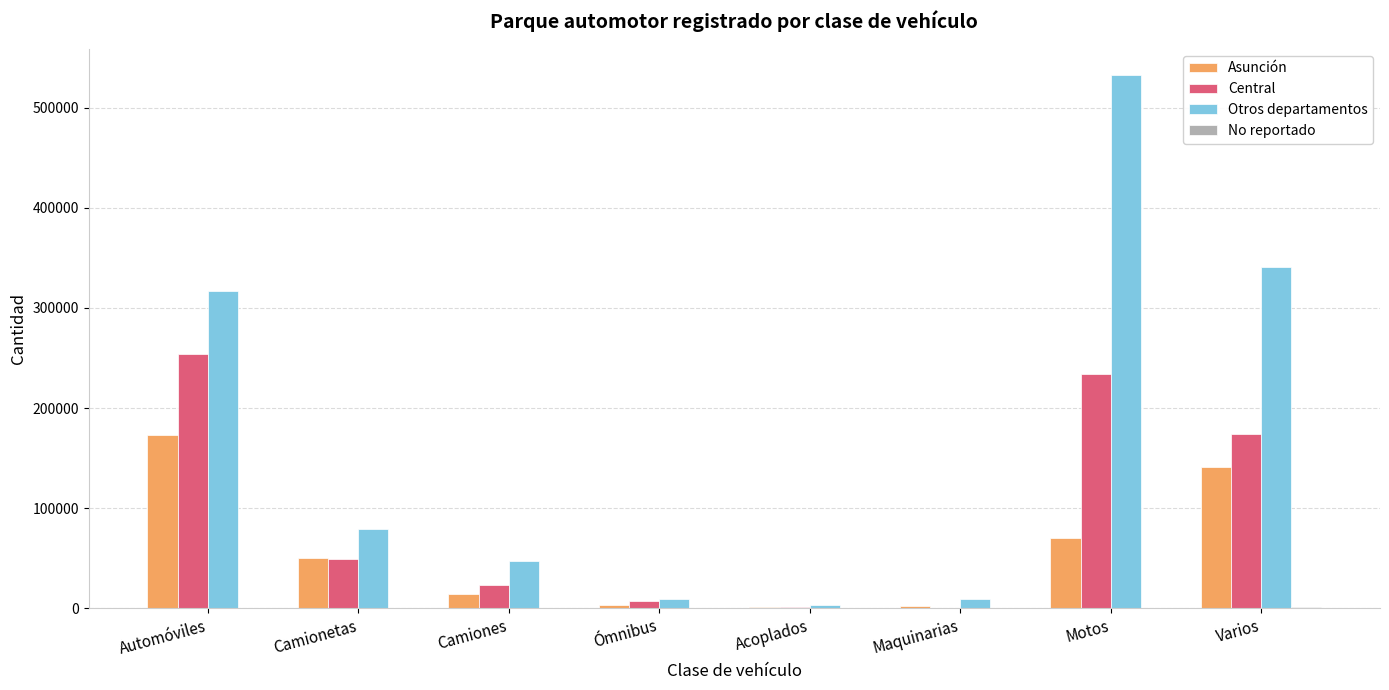

Between Automóviles and Camionetas, which series saw the biggest shift?

Otros departamentos